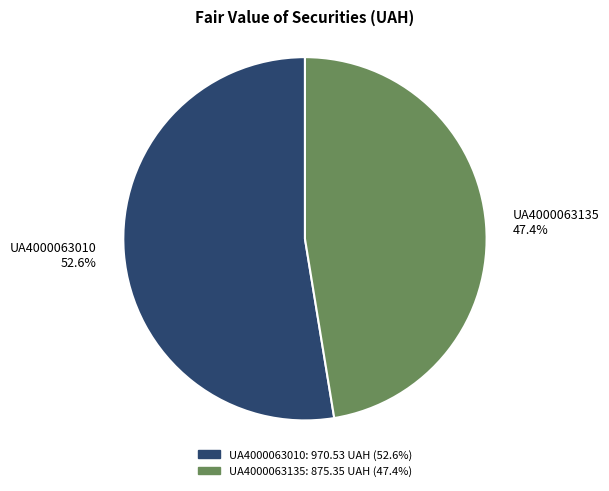

Between UA4000063135 and UA4000063010, which is larger?

UA4000063010